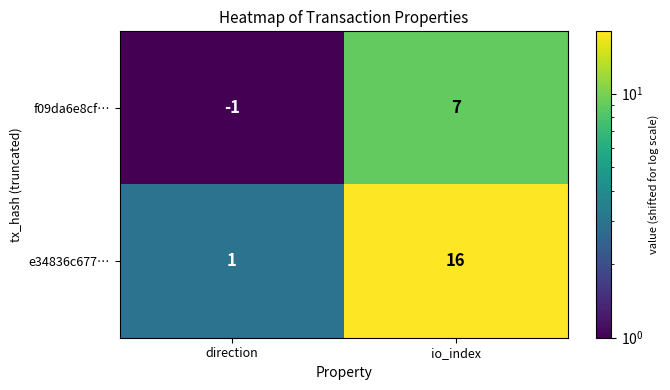

Rank the series at io_index from lowest to highest value.

f09da6e8cf…, e34836c677…